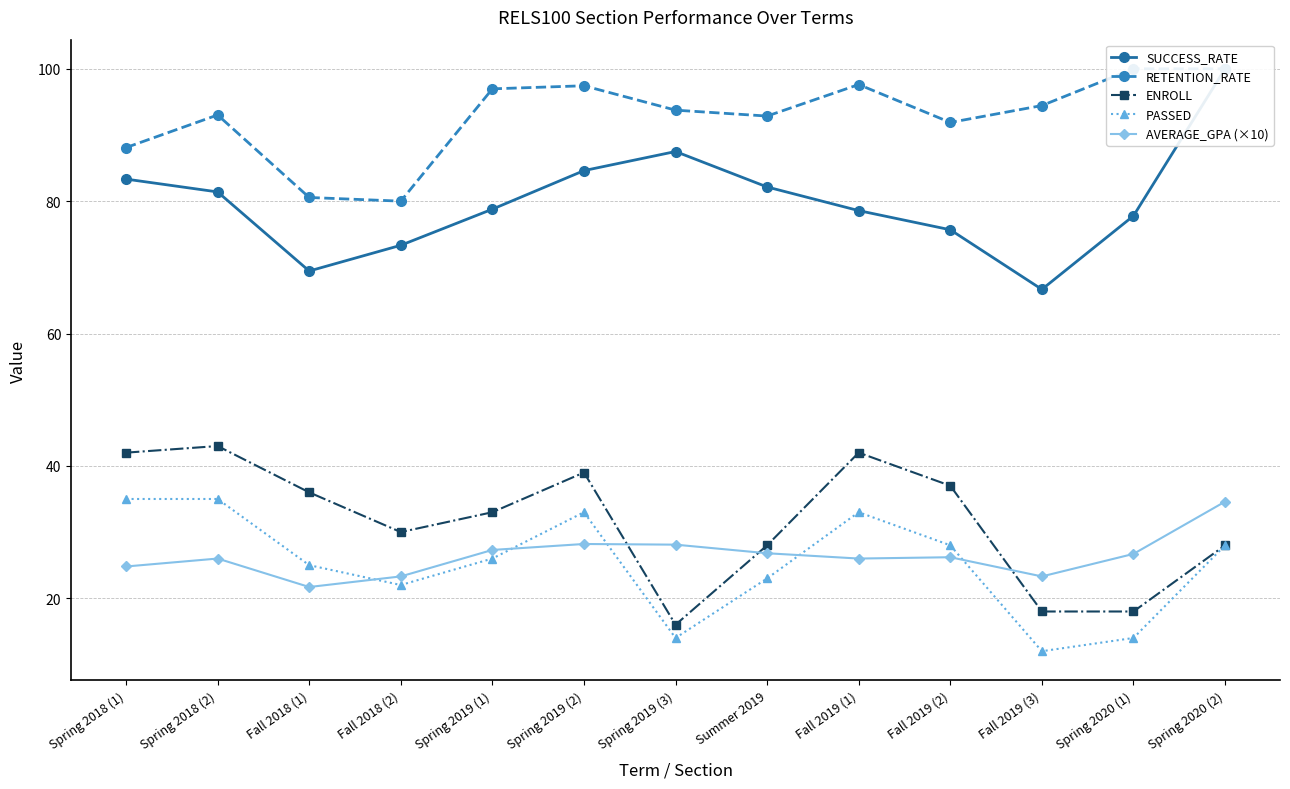

How many interior local peaks does the ENROLL series have?

3